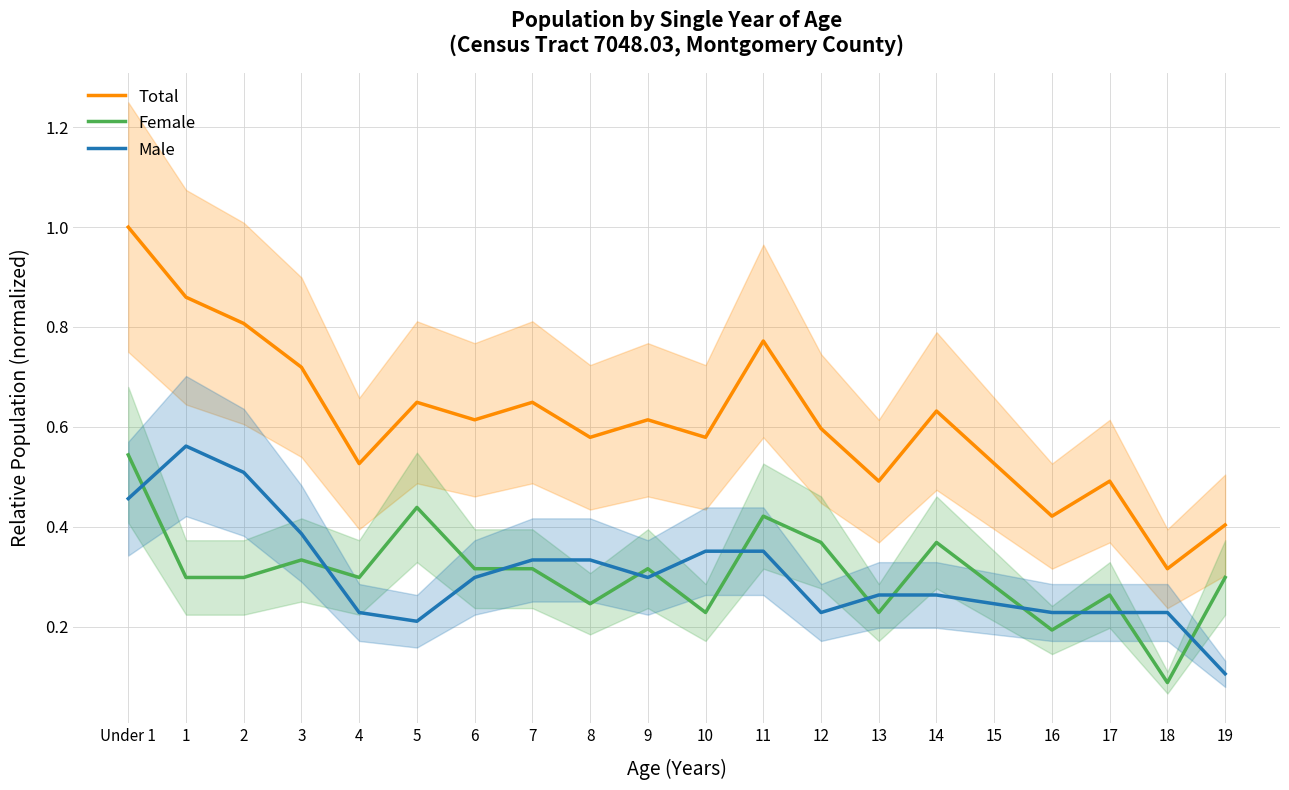

Which category has the lowest value in the Male series?

19